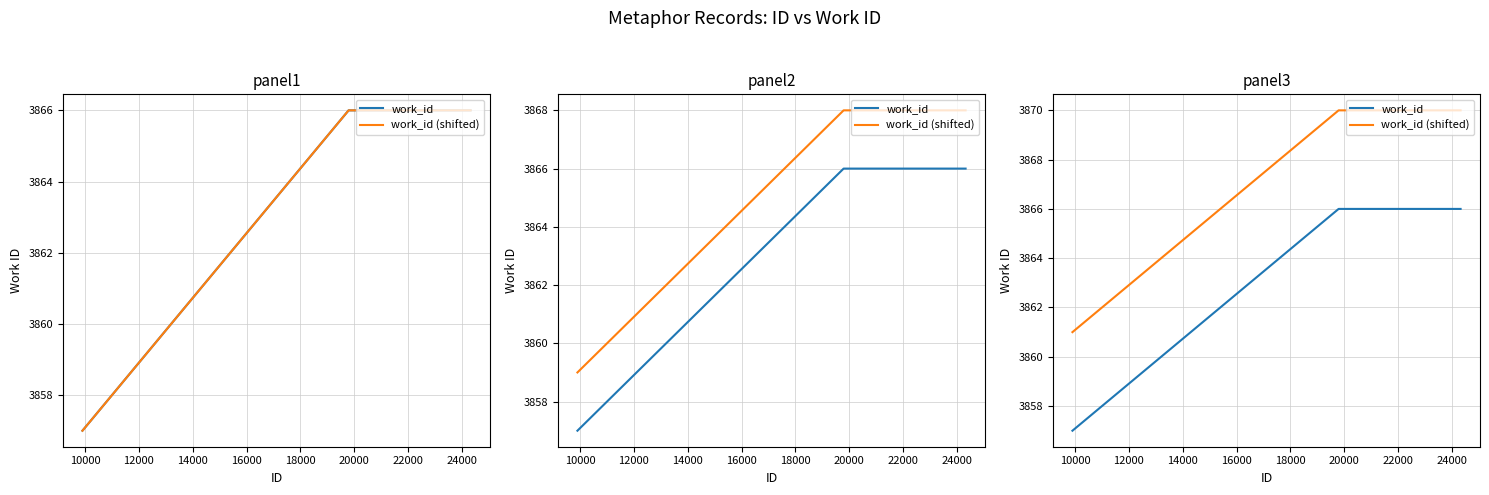

At how many categories does at least one series exceed 3858?

3